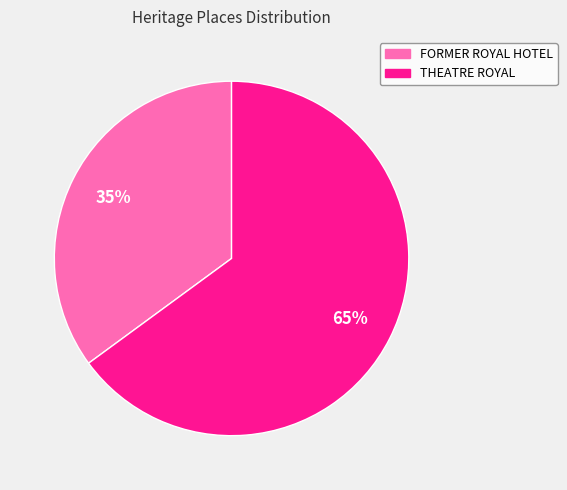

To the nearest percent, what is the difference between the largest and smallest slice percentages?

30%